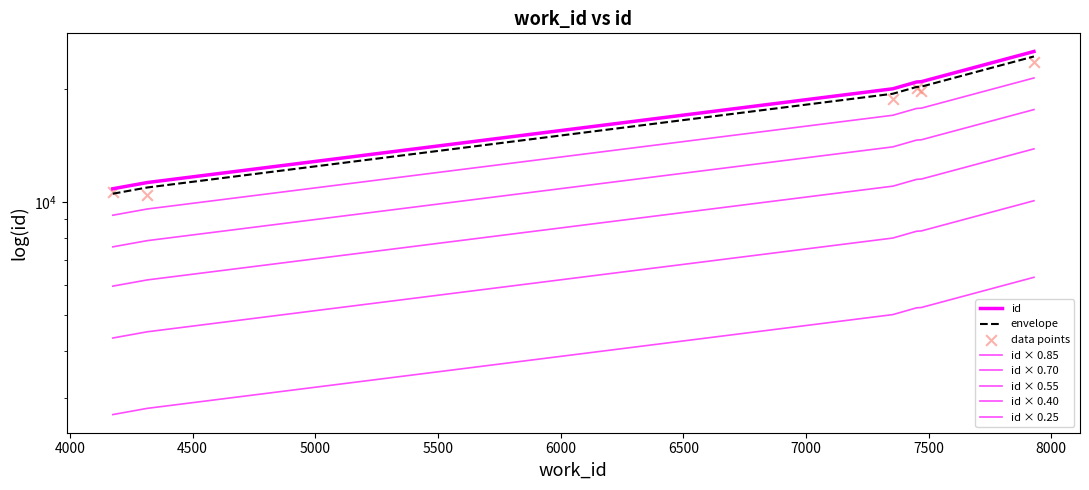

What is the change in value from 4175 to 4315?

+231.0